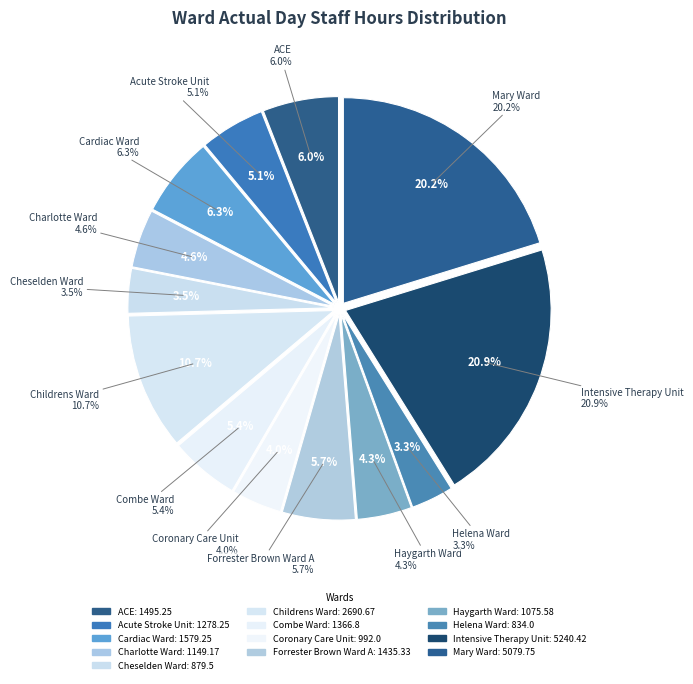

Does Helena Ward represent more than half of the total?

No